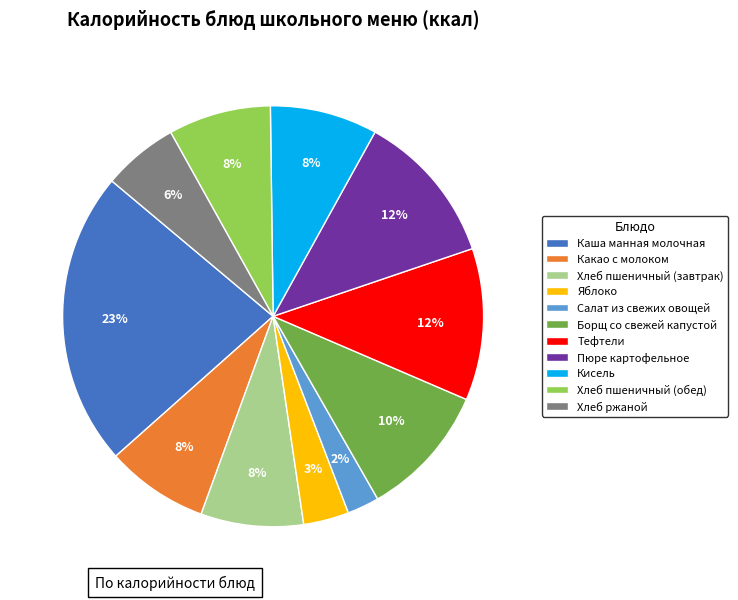

Which slice is the smallest?

Салат из свежих овощей